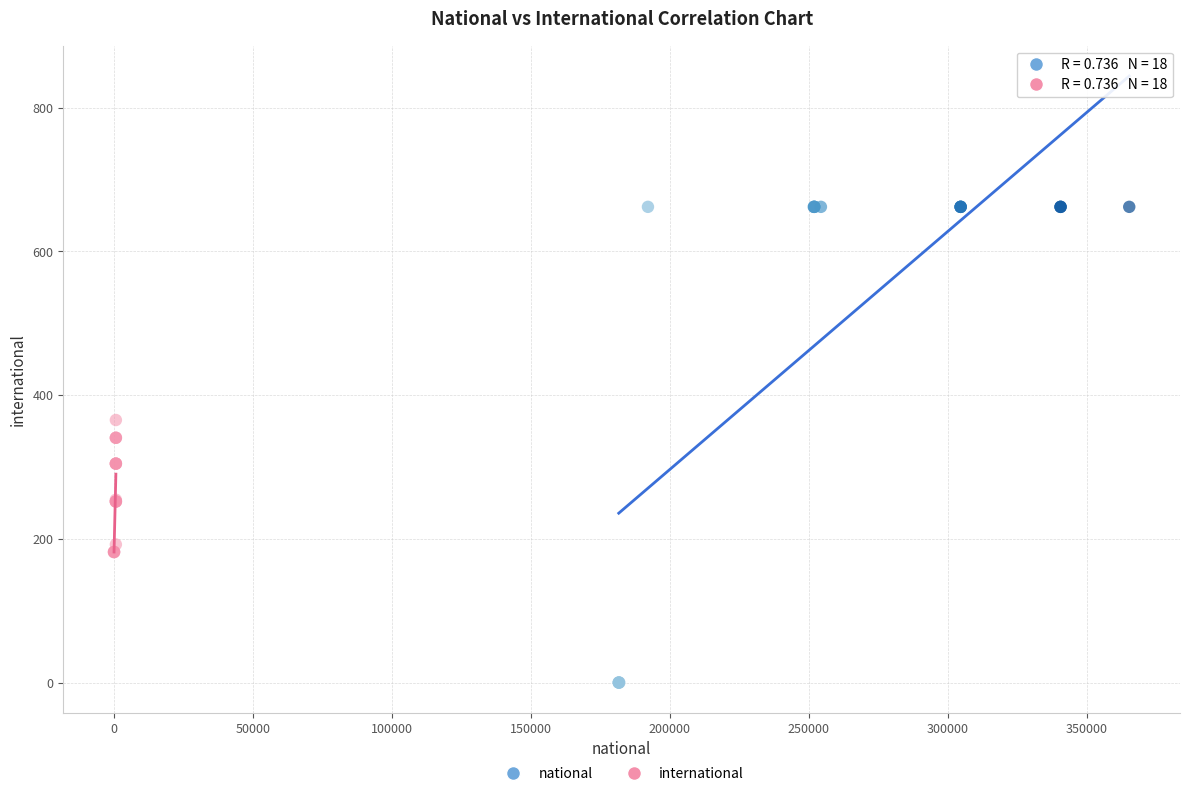

Which series contains the highest Y value?

national